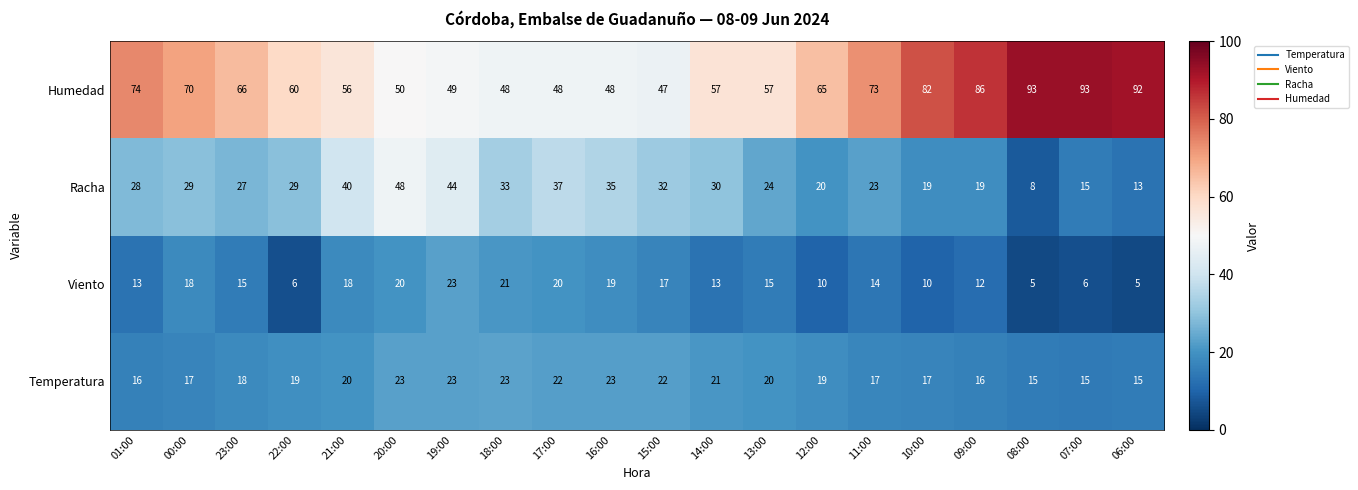

What is the sum of all Temperatura values?

381